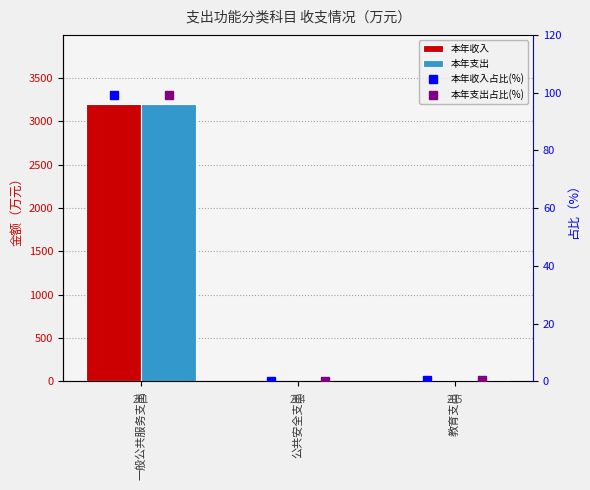

What is the minimum value shown in the chart?

0.2